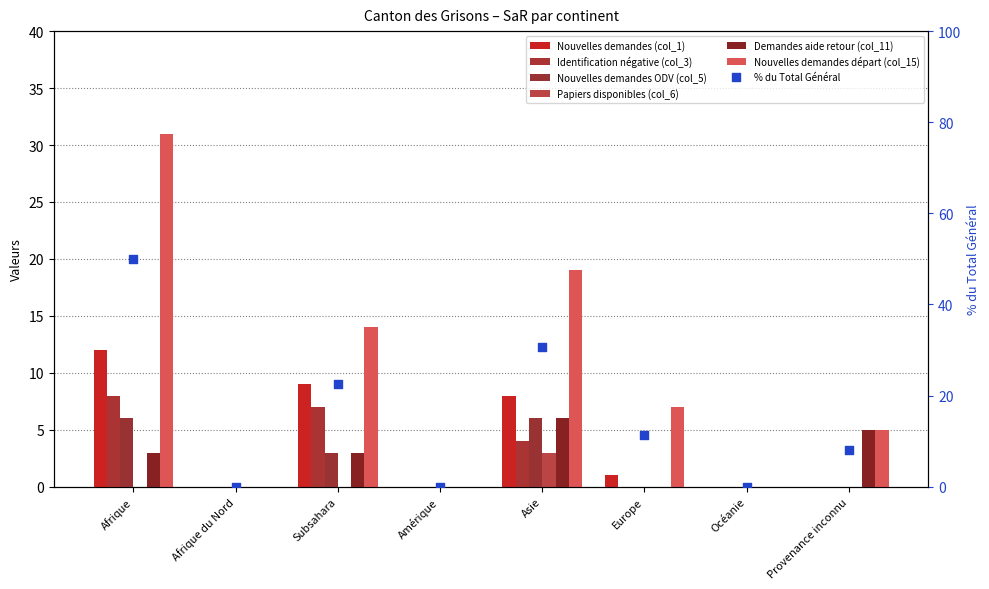

At how many categories does at least one series exceed 29?

1